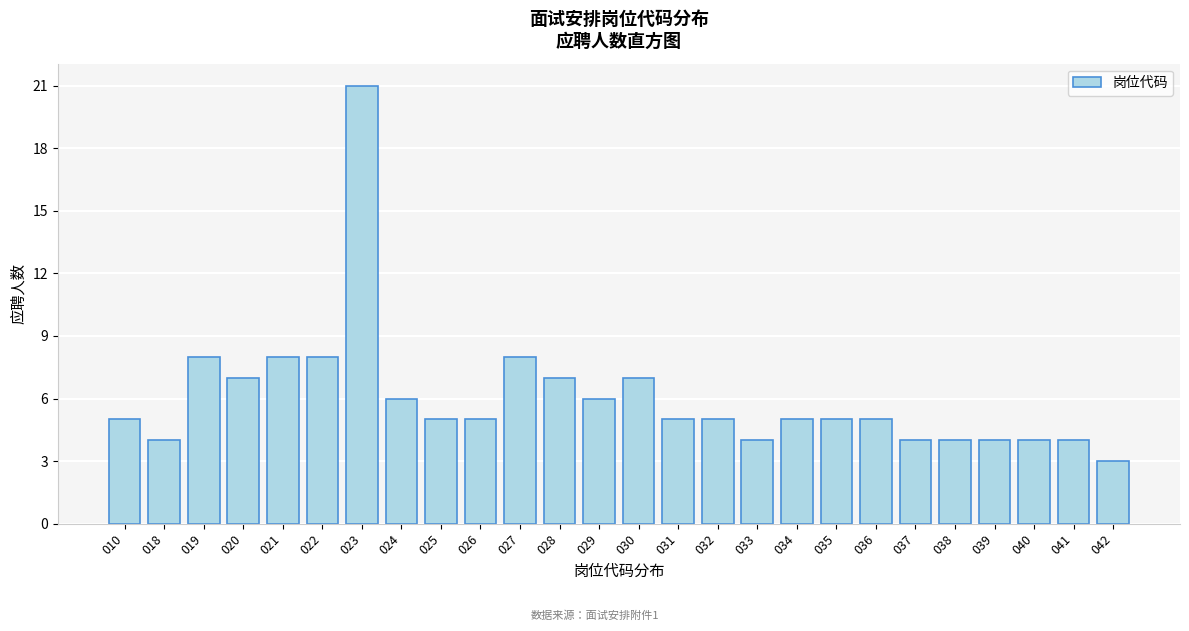

Reading left to right, list all the values displayed in this chart.

5	4	8	7	8	8	21	6	5	5	8	7	6	7	5	5	4	5	5	5	4	4	4	4	4	3